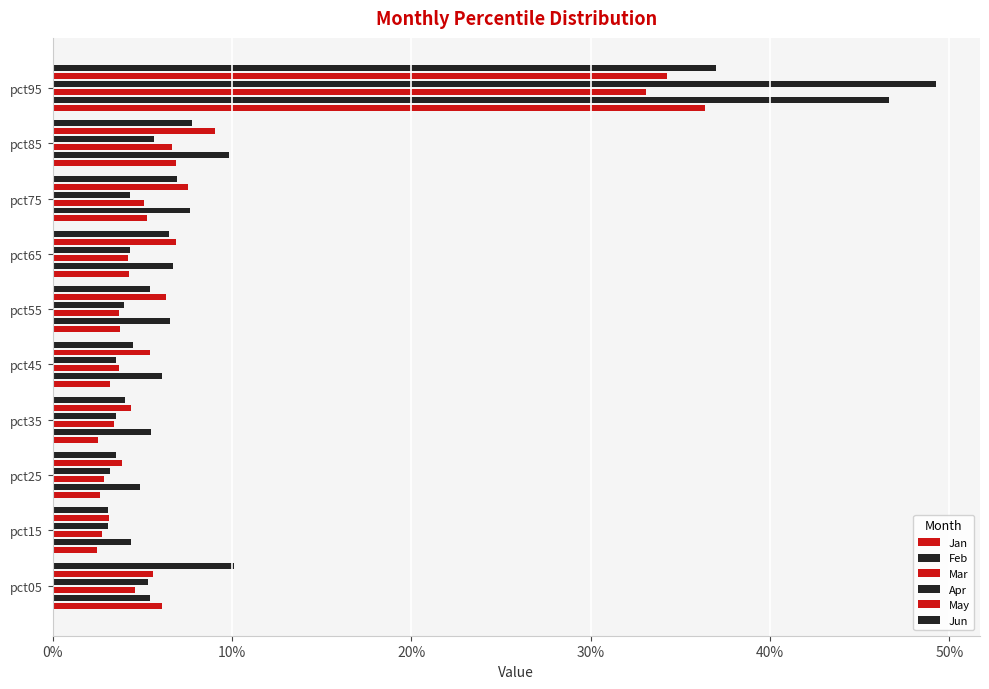

Which series changed the most between pct15 and pct25?

May